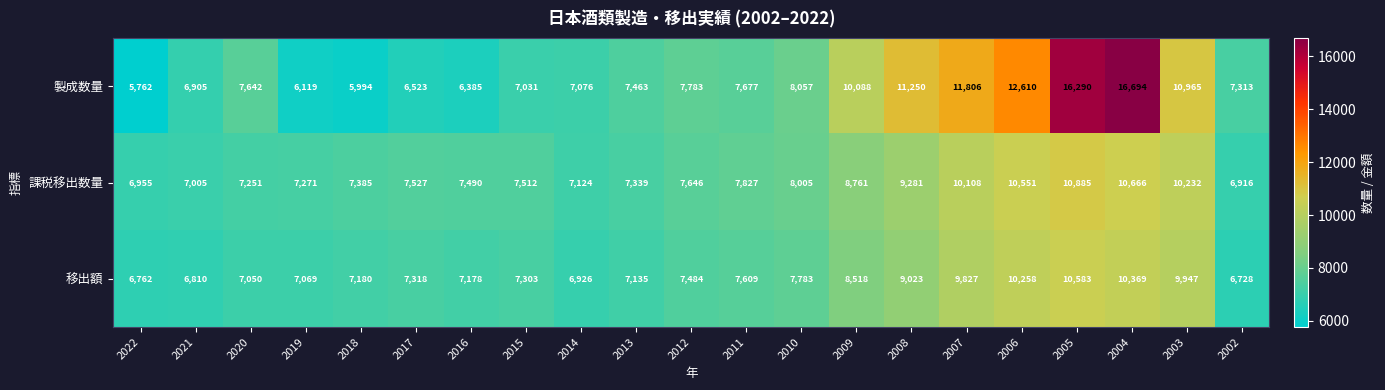

How many data points in 課税移出数量 are less than 7527?

10